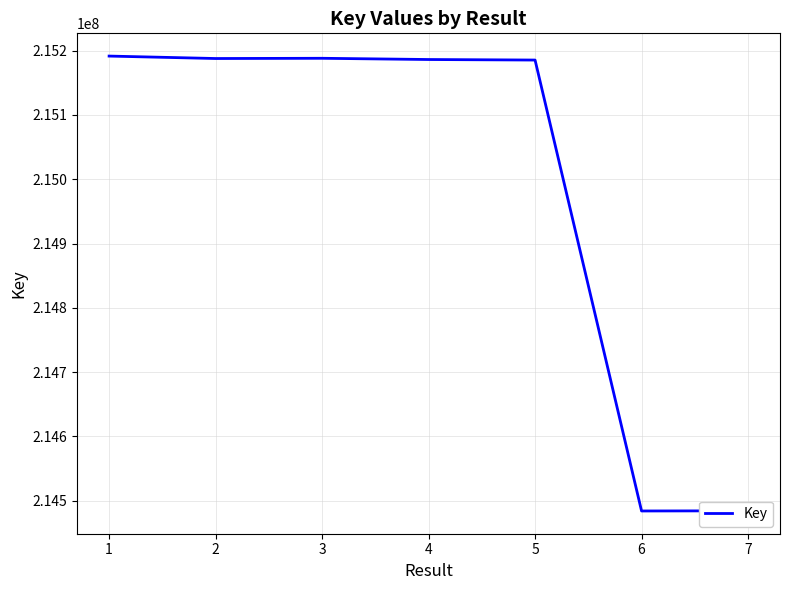

What is the difference between the maximum and second lowest values?

707220